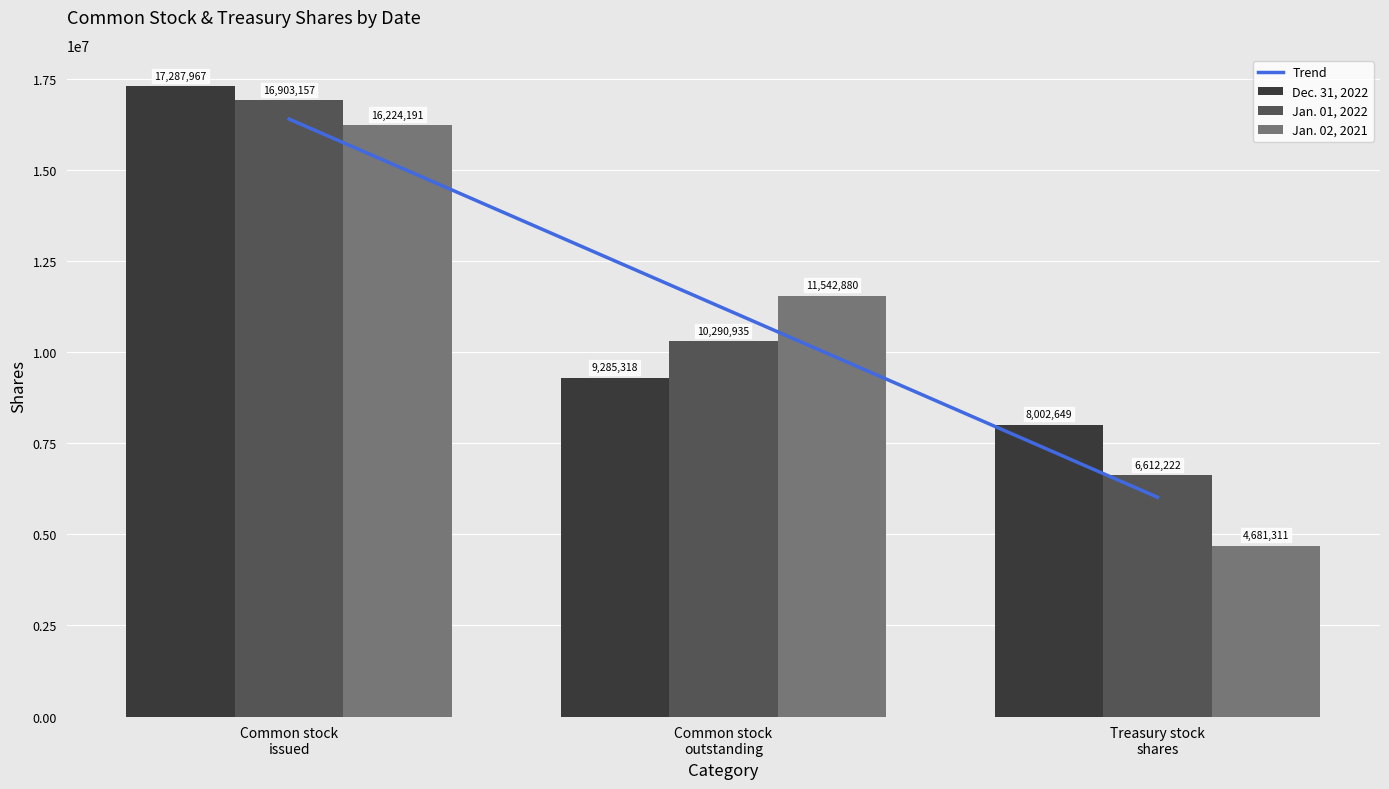

What is the lowest value of the Jan. 01, 2022 series?

6612222